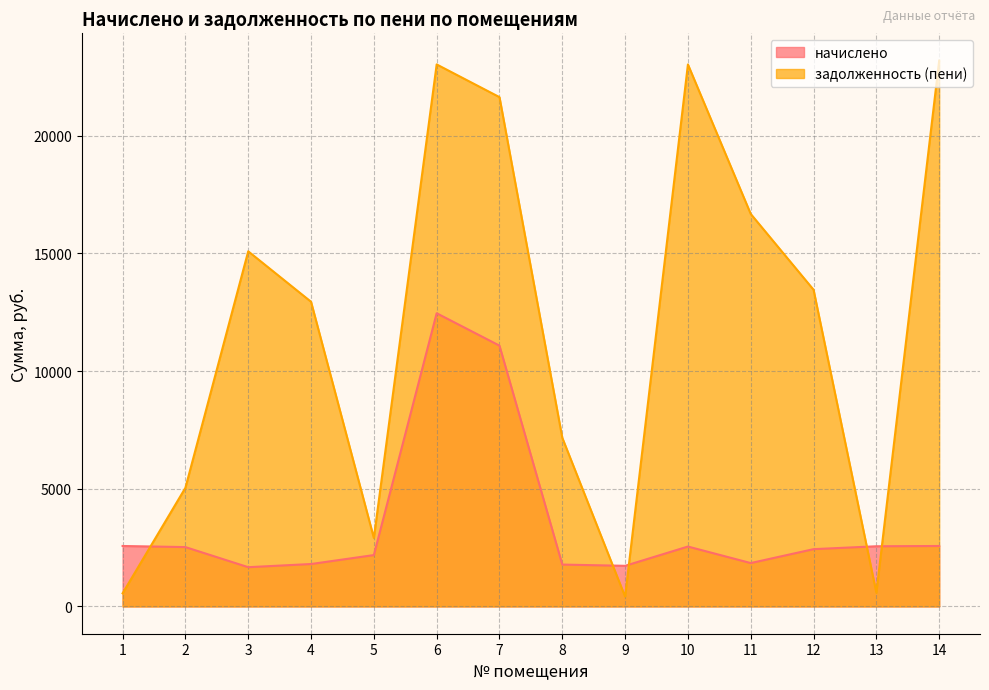

What are all the series names shown in the legend?

начислено, задолженность (пени)